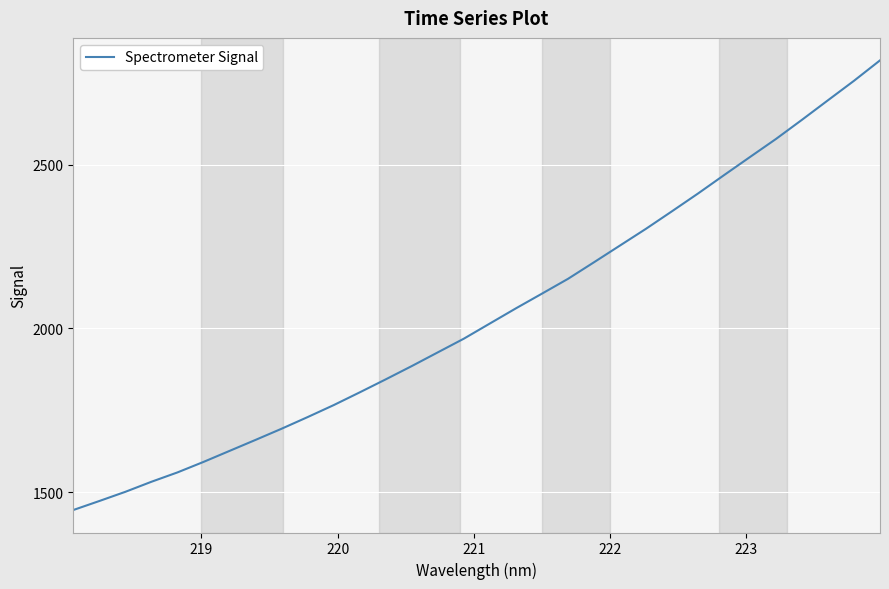

What is the smallest value displayed?

1445.5